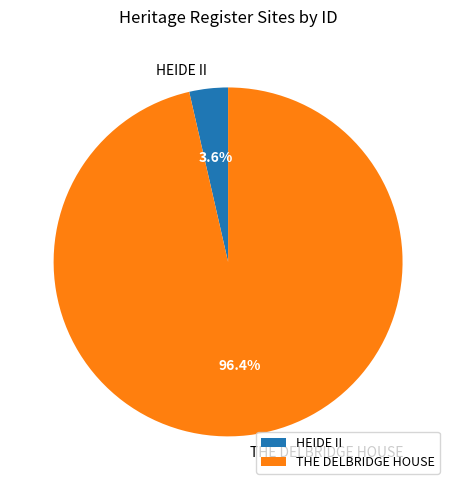

The HEIDE II slice represents 10% of the pie. True or false?

False